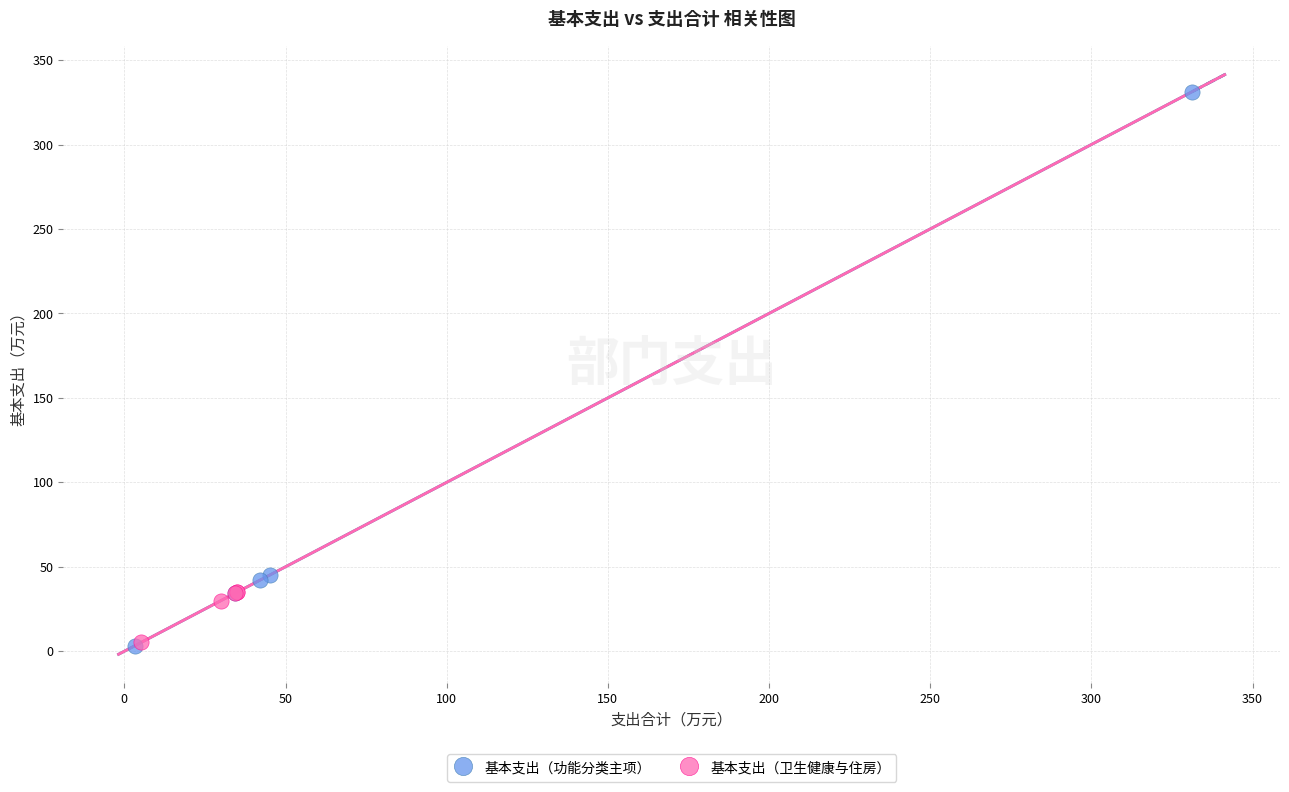

Which series has the widest spread of Y values?

基本支出（功能分类主项）